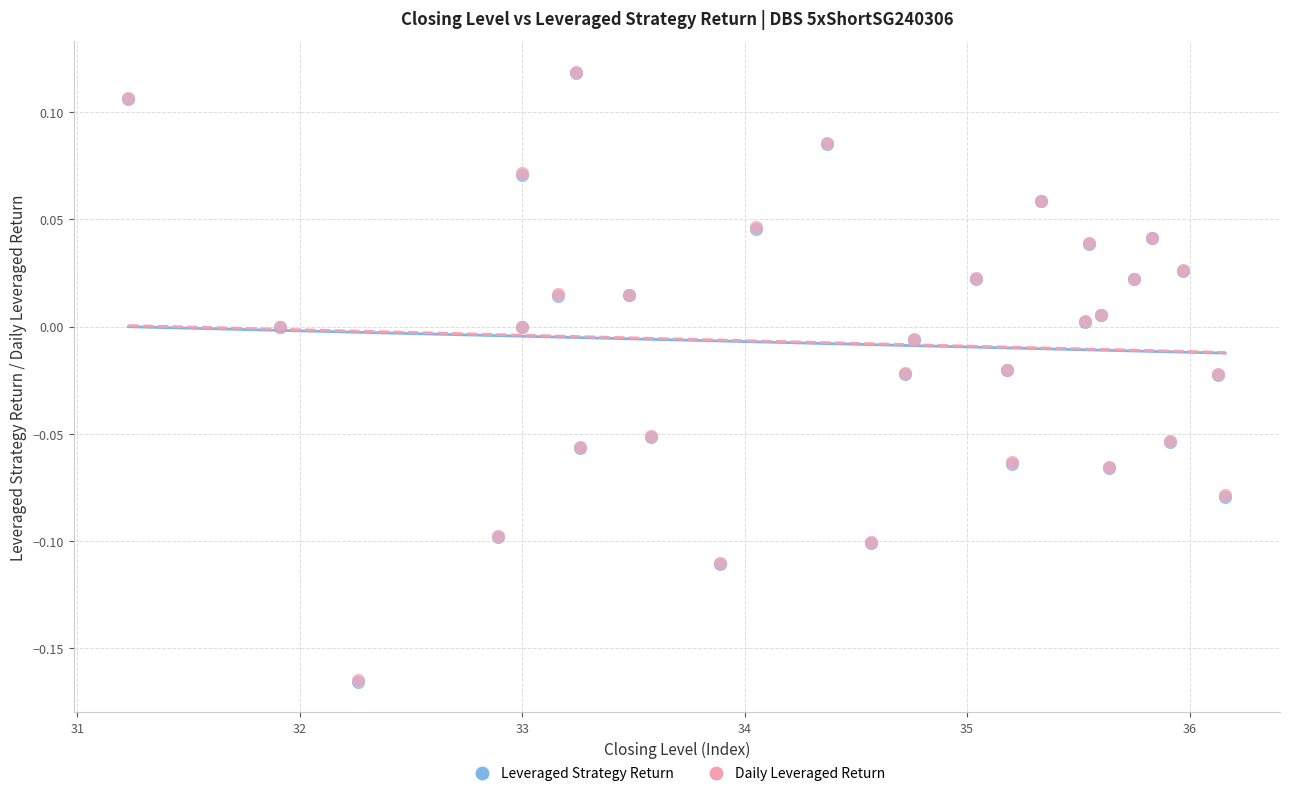

What are all the series names shown in the legend?

Leveraged Strategy Return, Daily Leveraged Return